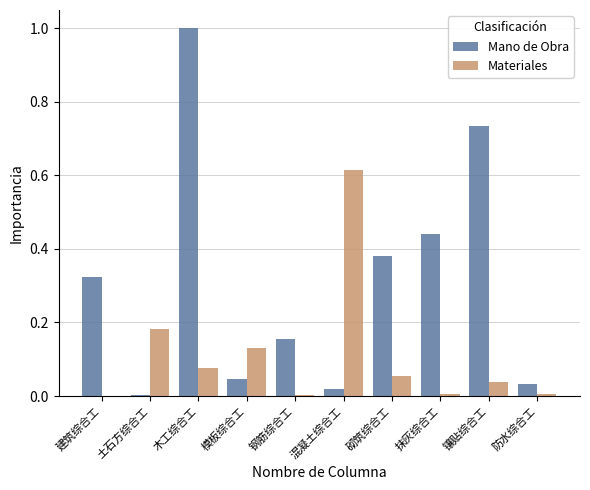

True or false: Mano de Obra has a value of 0.0 at 防水综合工.

True